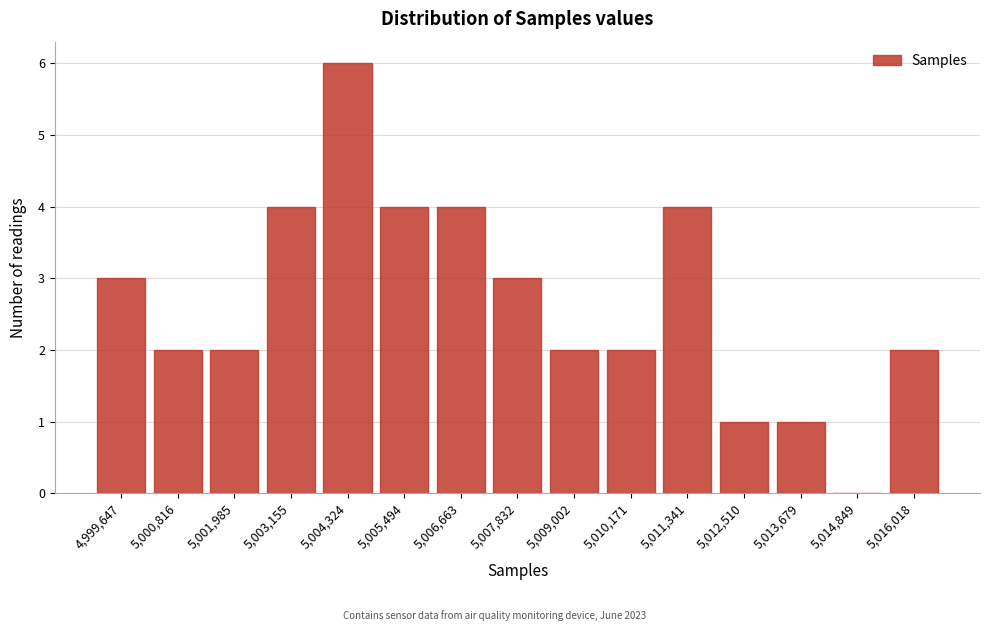

Reading left to right, extract all data points from this chart.

4,999,647=3	5,000,816=2	5,001,985=2	5,003,155=4	5,004,324=6	5,005,494=4	5,006,663=4	5,007,832=3	5,009,002=2	5,010,171=2	5,011,341=4	5,012,510=1	5,013,679=1	5,014,849=0	5,016,018=2